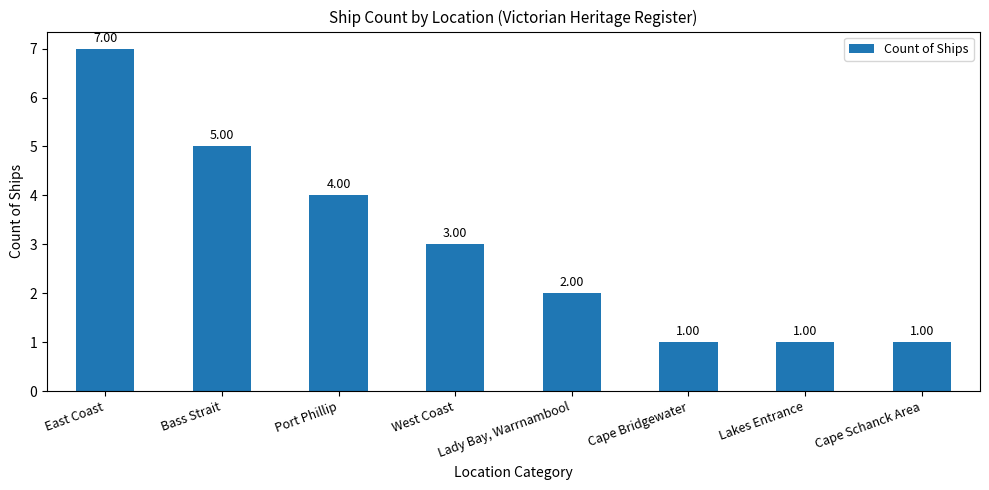

How many series are shown in this chart?

1